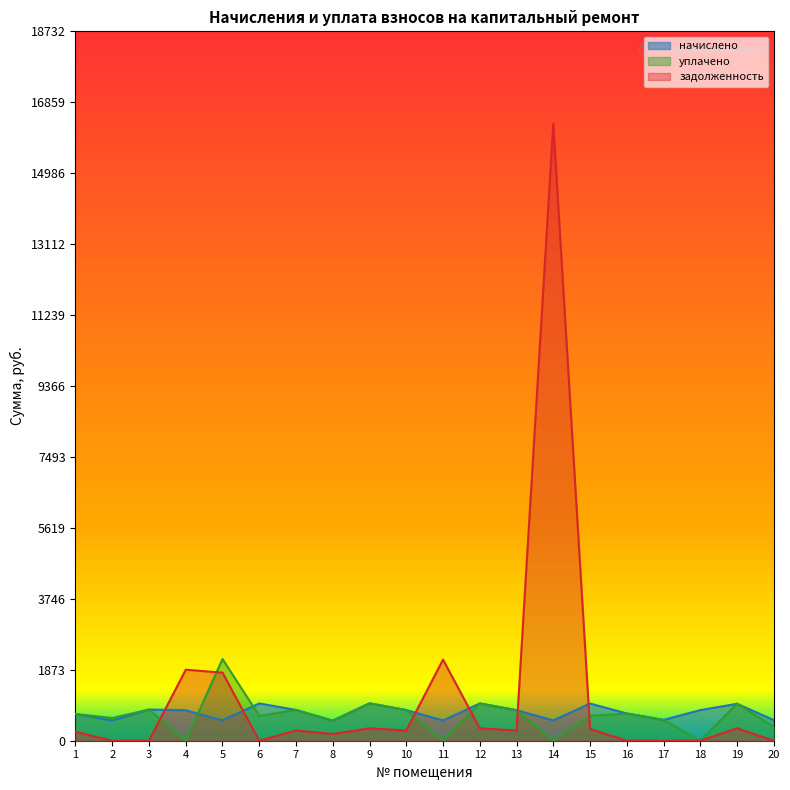

Which has a higher value, 7 or 14?

7